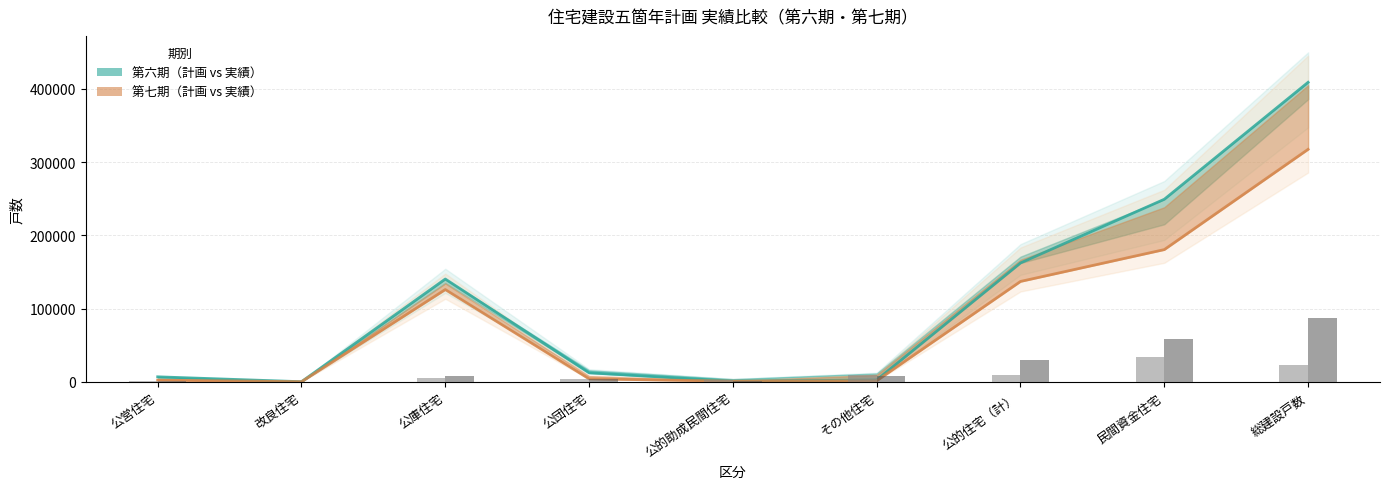

Is it true that 第六期 実績 equals 777 at その他住宅?

False